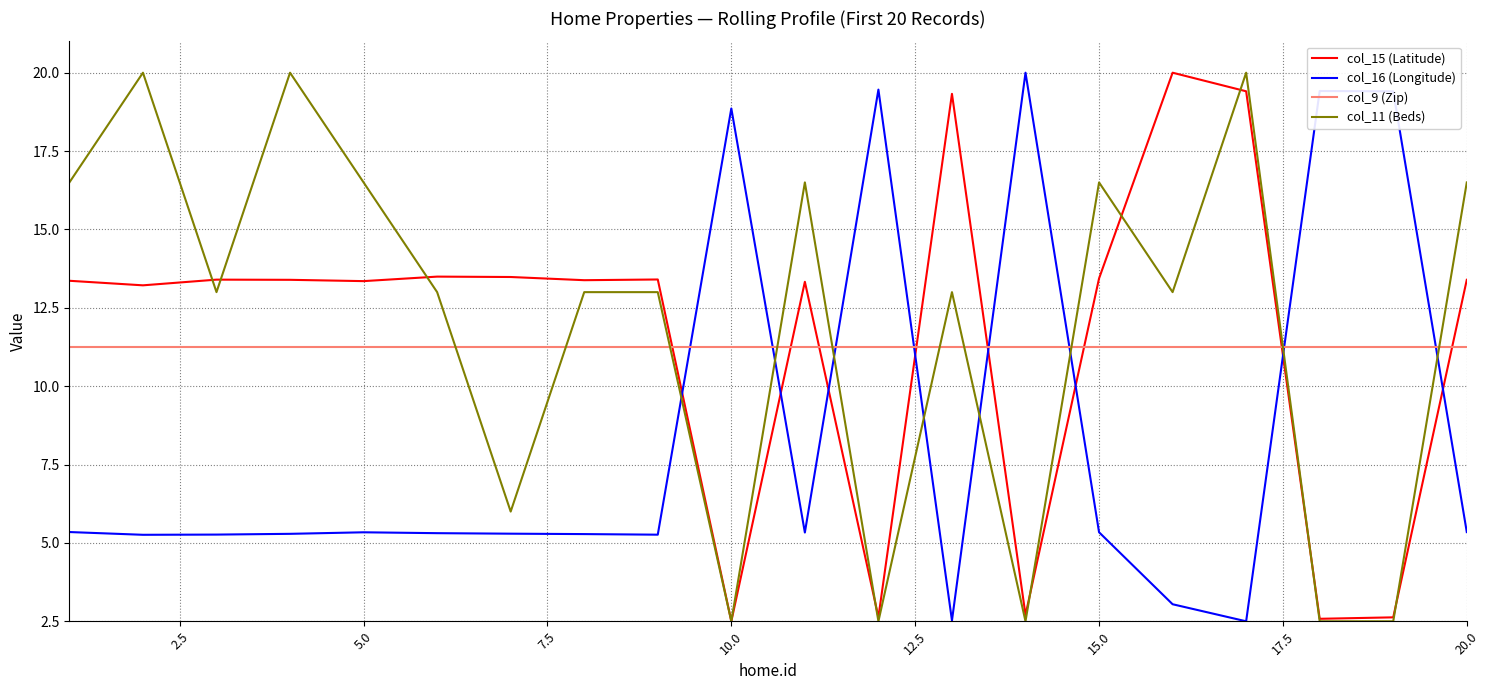

True or false: col_15 (Latitude) and col_11 (Beds) cross at least once.

True